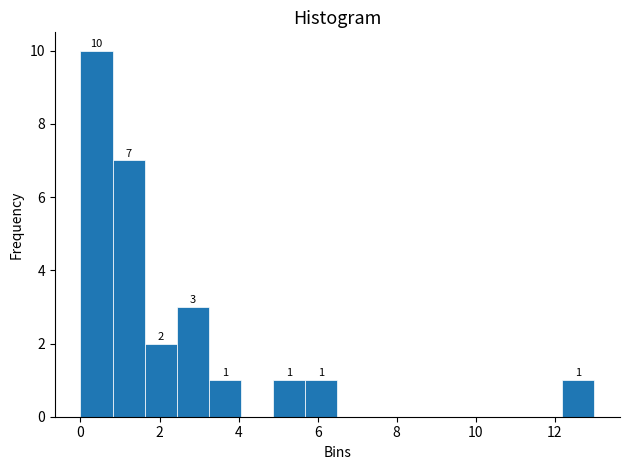

Which range on the x-axis has the tallest bar?

0.0 to 0.8